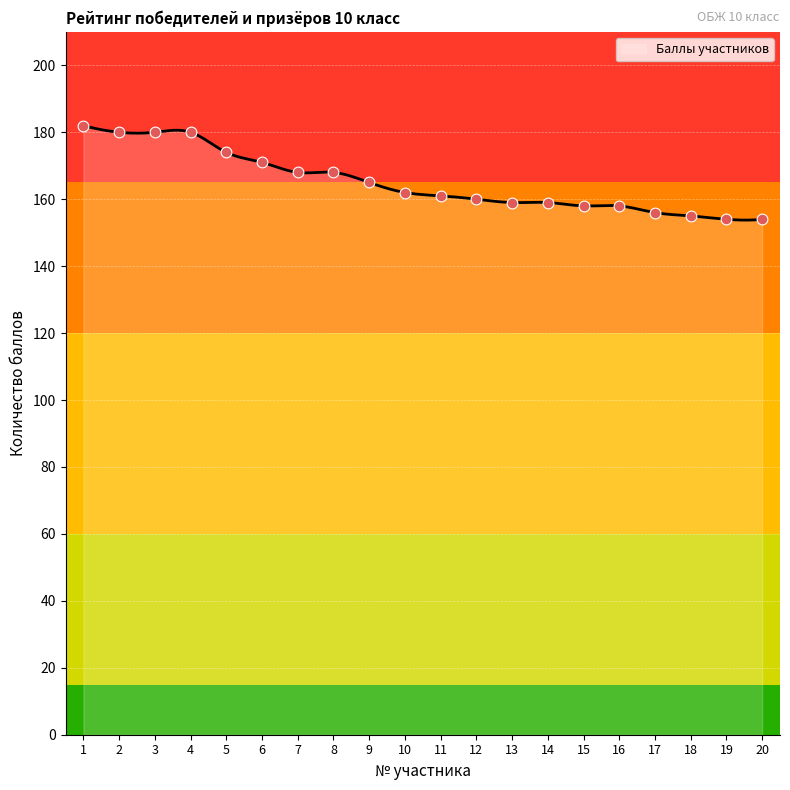

What is the change in value from 18 to 20?

-1